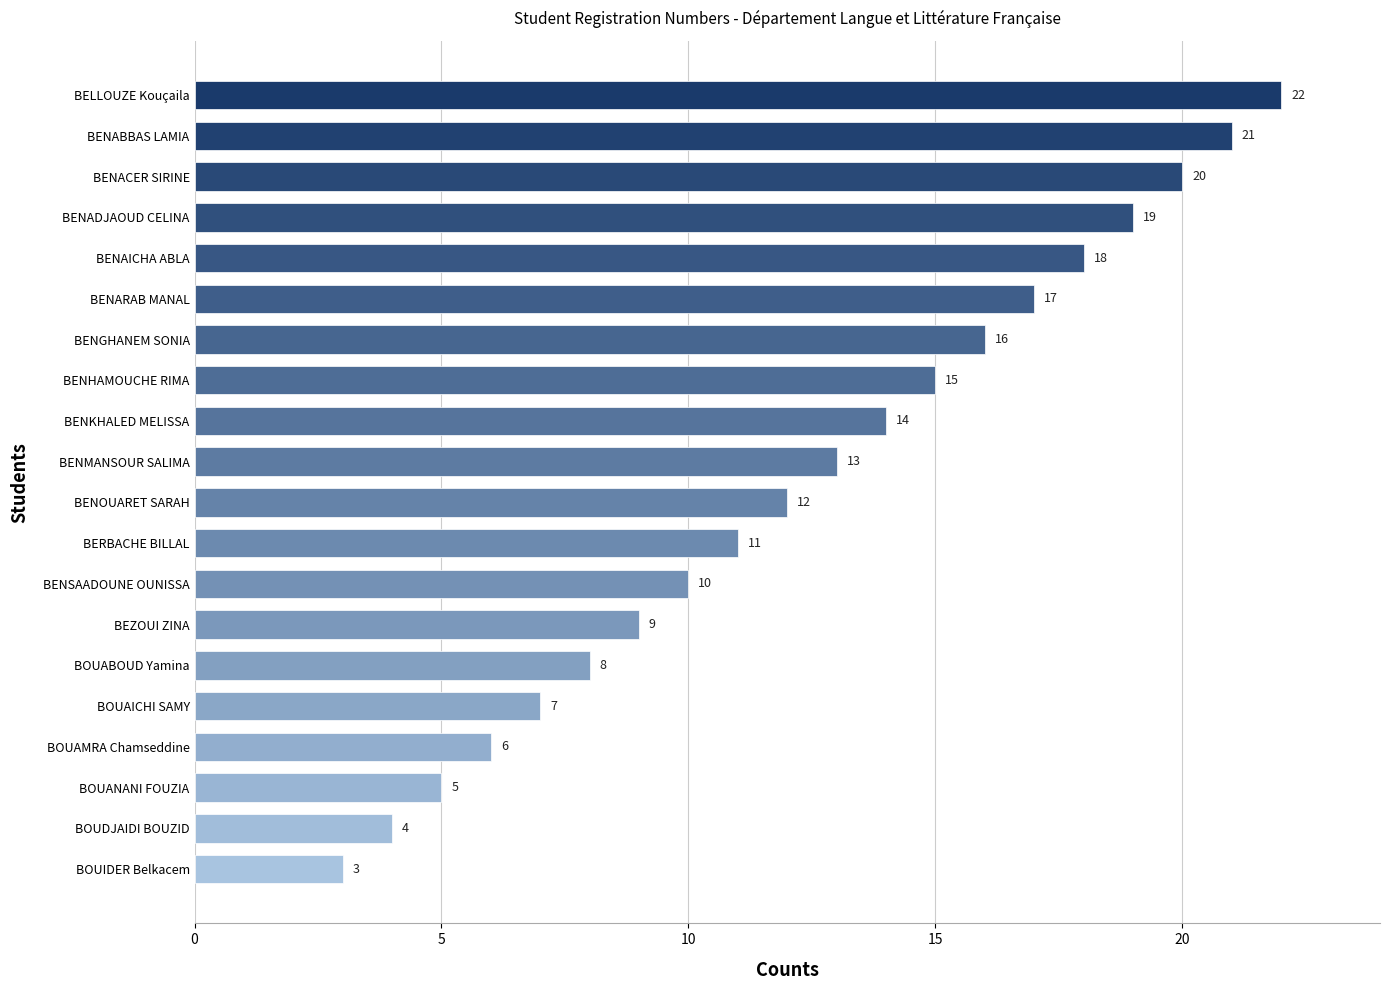

What is the value of the 4th bar from the top?

19